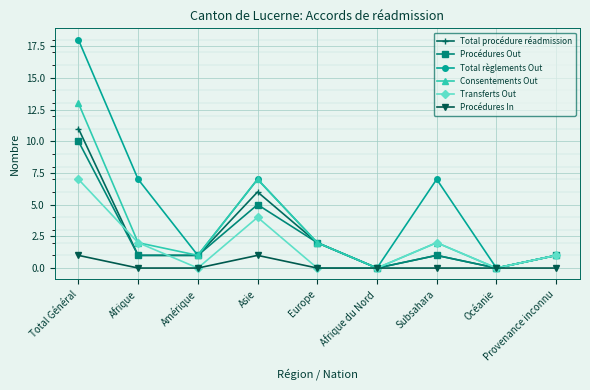

What is the label of the 3rd point from the right?

Subsahara